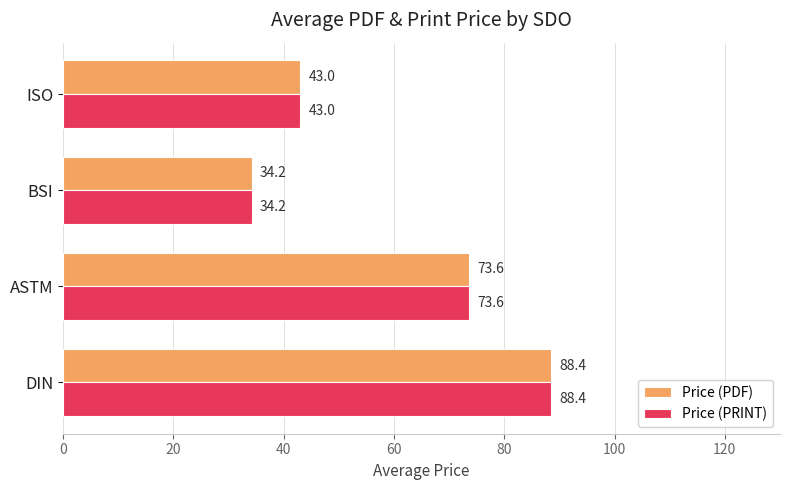

What is the minimum value for Price (PDF)?

34.2